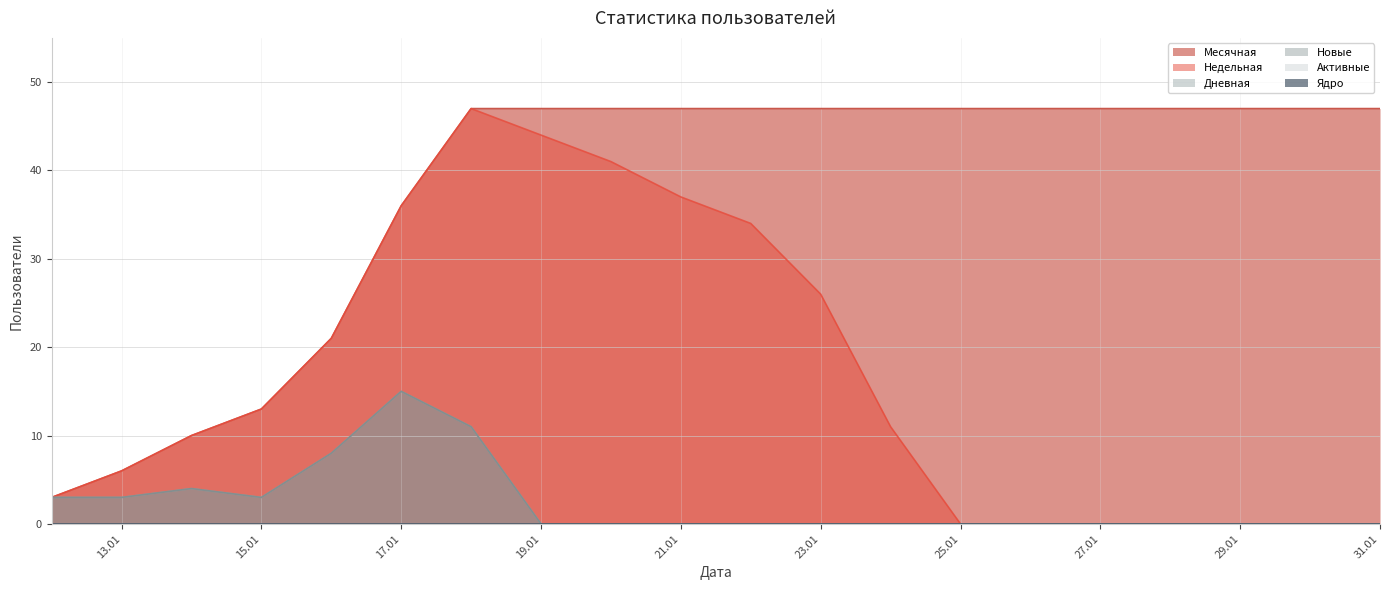

Reading right to left, list all the values displayed in this chart.

Месячная: 47	47	47	47	47	47	47	47	47	47	47	47	47	47	36	21	13	10	6	3
Недельная: 0	0	0	0	0	0	0	11	26	34	37	41	44	47	36	21	13	10	6	3
Дневная: 0	0	0	0	0	0	0	0	0	0	0	0	0	11	15	8	3	4	3	3
Новые: 0	0	0	0	0	0	0	0	0	0	0	0	0	11	15	8	3	4	3	3